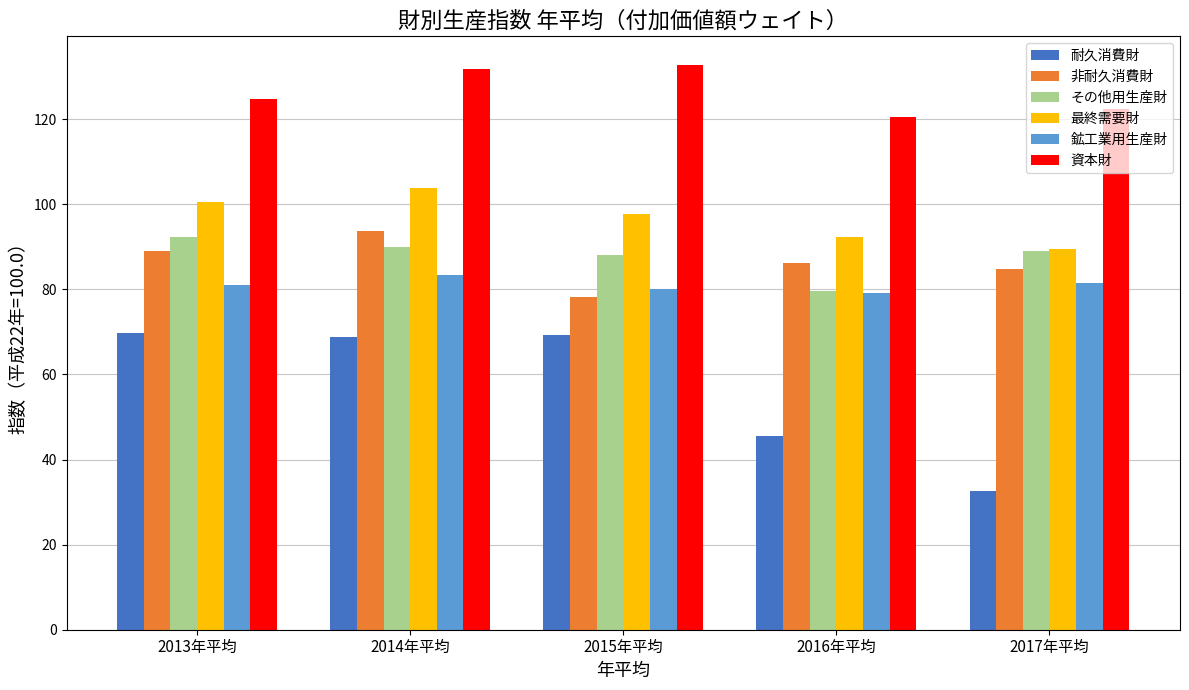

What is the difference between the 最終需要財 values at 2016年平均 and 2013年平均?

8.2